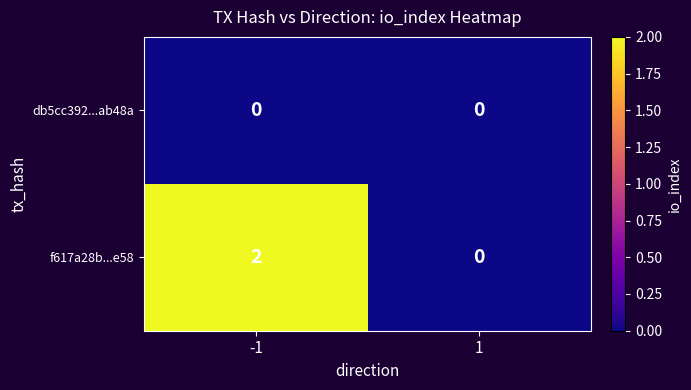

The db5cc392...ab48a series shows 0 at 1. True or false?

True